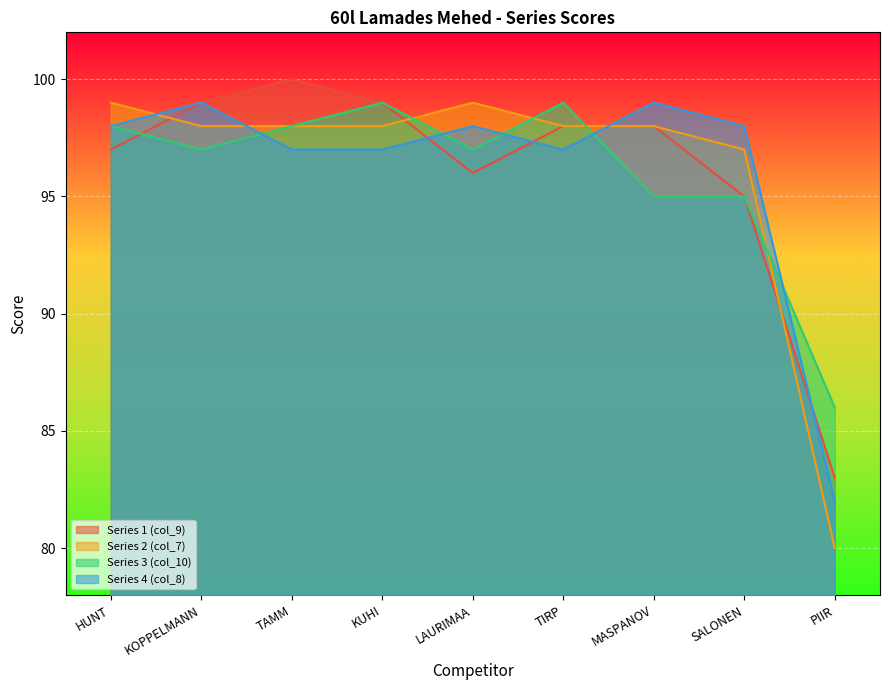

How many interior local peaks does the Series 4 (col_8) series have?

3